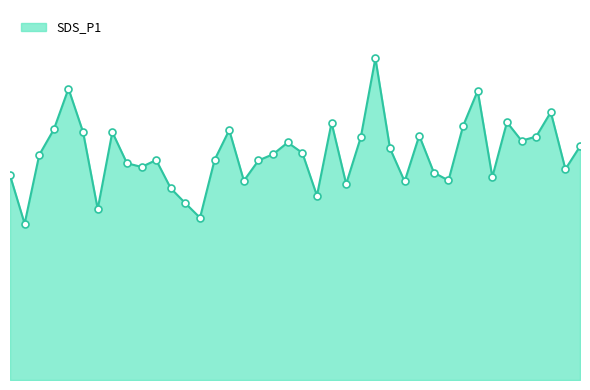

How many lines are shown in the chart?

1